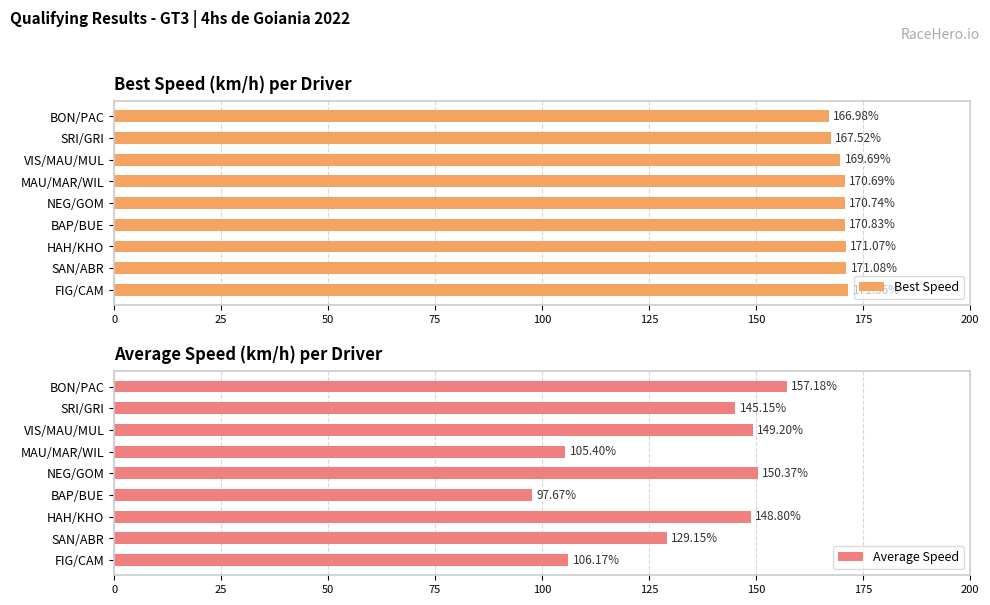

What is the difference between the maximum and second lowest values in the Best Speed series?

4.0